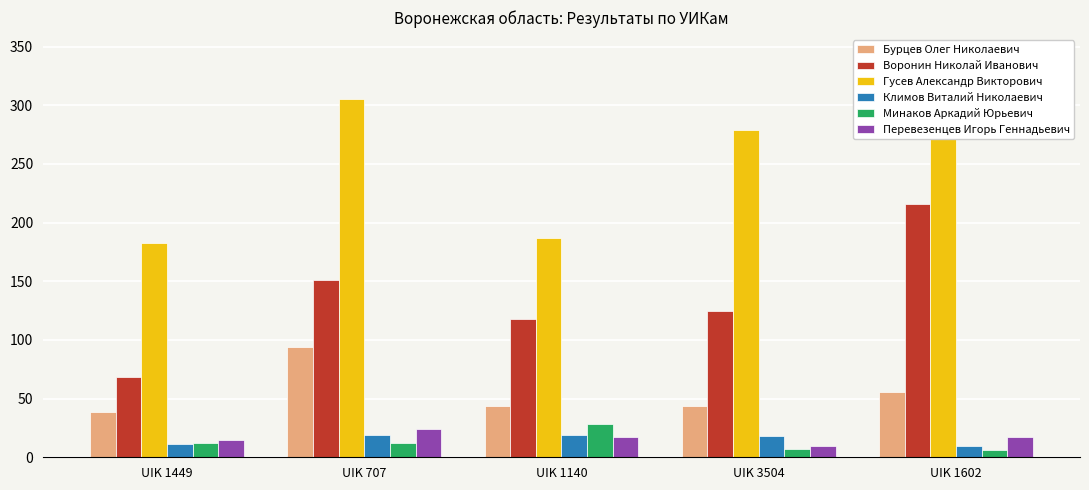

Which has a higher value, UIK 1449 or UIK 707?

UIK 707